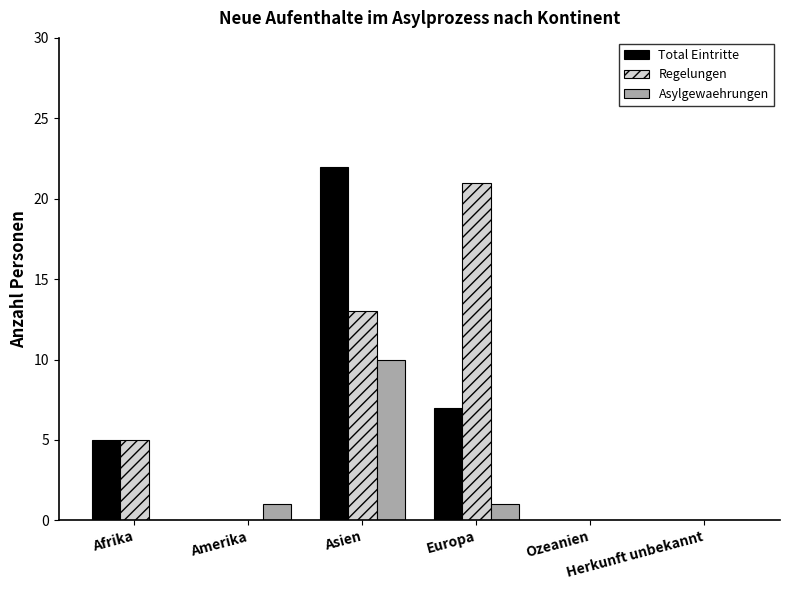

What is the maximum value shown in the chart?

22